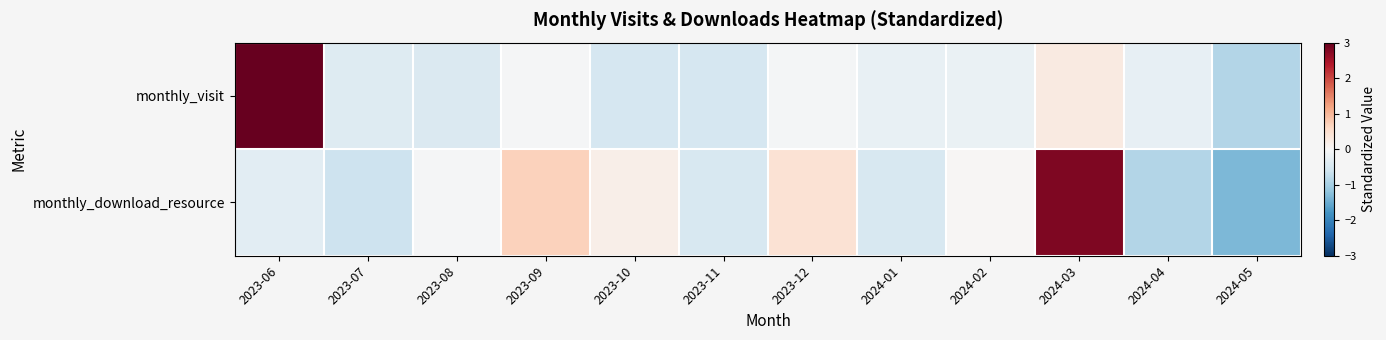

Reading right to left, what are all the values shown in this chart?

monthly_visit: 2024-05=-0.9	2024-04=-0.2	2024-03=0.3	2024-02=-0.2	2024-01=-0.2	2023-12=-0.1	2023-11=-0.5	2023-10=-0.5	2023-09=-0.0	2023-08=-0.4	2023-07=-0.4	2023-06=3.2
monthly_download_resource: 2024-05=-1.3	2024-04=-0.9	2024-03=2.8	2024-02=0.0	2024-01=-0.5	2023-12=0.4	2023-11=-0.5	2023-10=0.2	2023-09=0.7	2023-08=-0.0	2023-07=-0.6	2023-06=-0.3